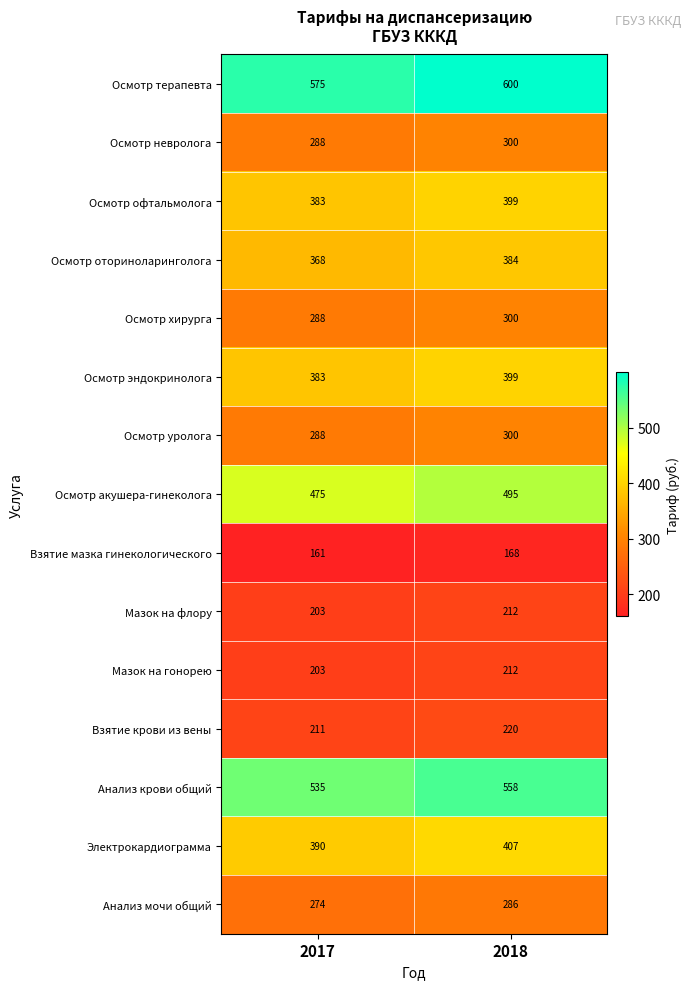

Which label corresponds to the smallest value in the chart?

2017